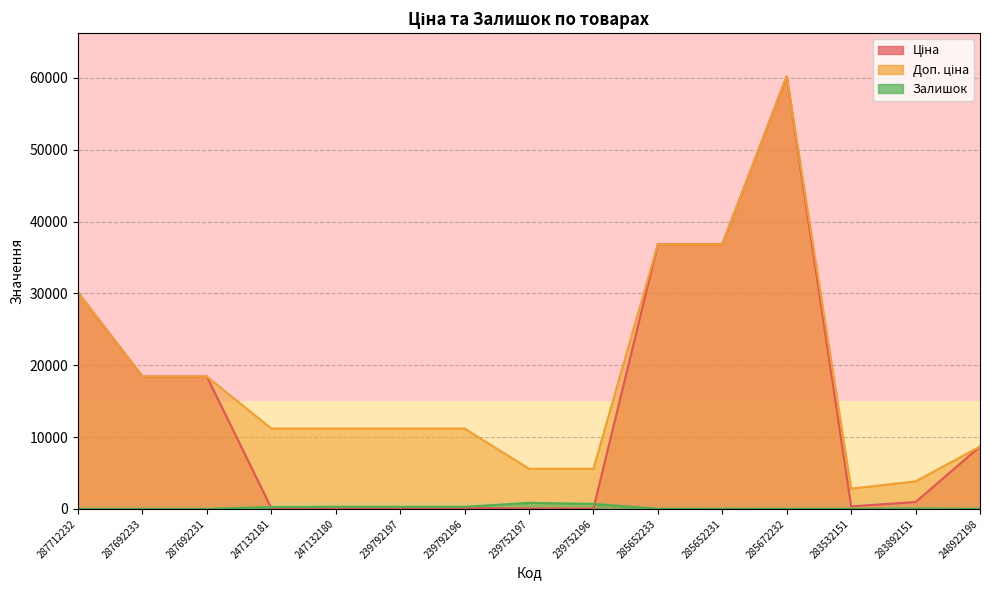

List the series in order of their peak value, highest first.

Ціна, Доп. ціна, Залишок